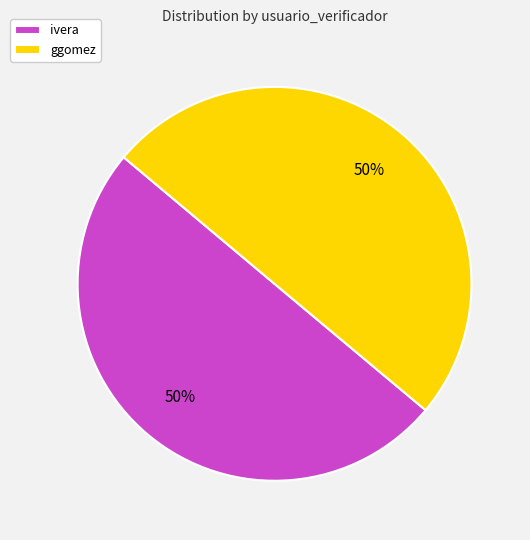

Is it true that ivera is 50% of the pie?

True